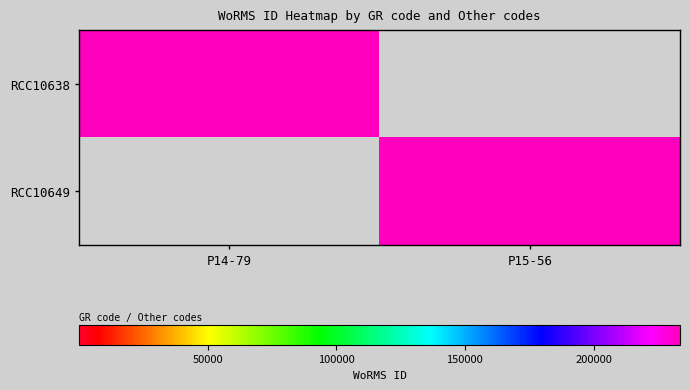

Reading left to right, what are all the values shown in this chart?

RCC10638: P14-79=233592	P15-56=0
RCC10649: P14-79=0	P15-56=233592